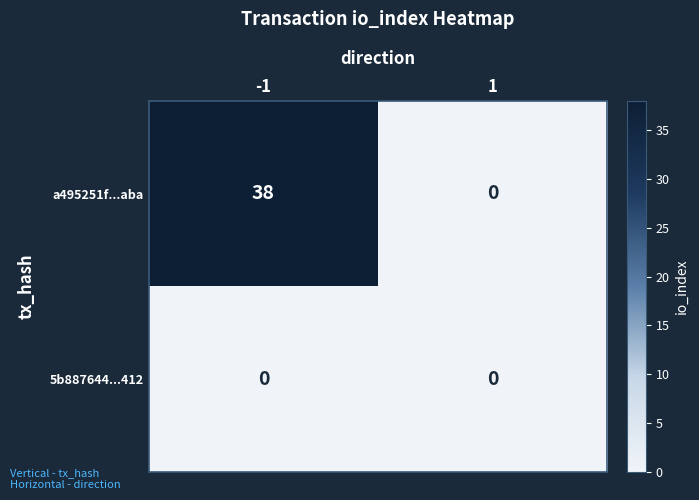

Reading left to right, extract all data points from this chart.

a495251f...aba: -1=38	1=0
5b887644...412: -1=0	1=0